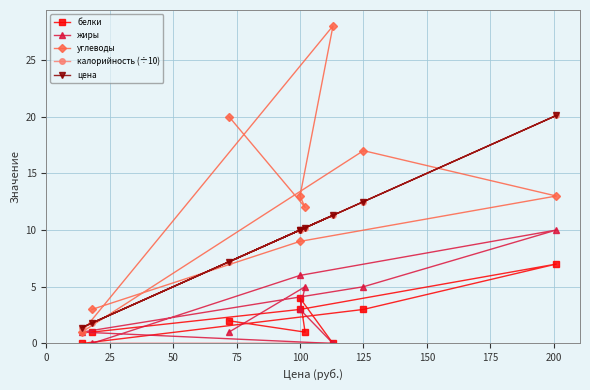

Rank the series by their maximum value, from lowest to highest.

белки, жиры, калорийность (÷10), цена, углеводы